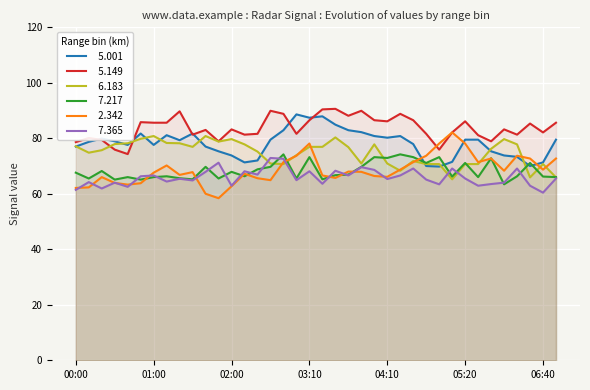

What is the difference between the maximum and minimum values in the   6.183 series?

15.6